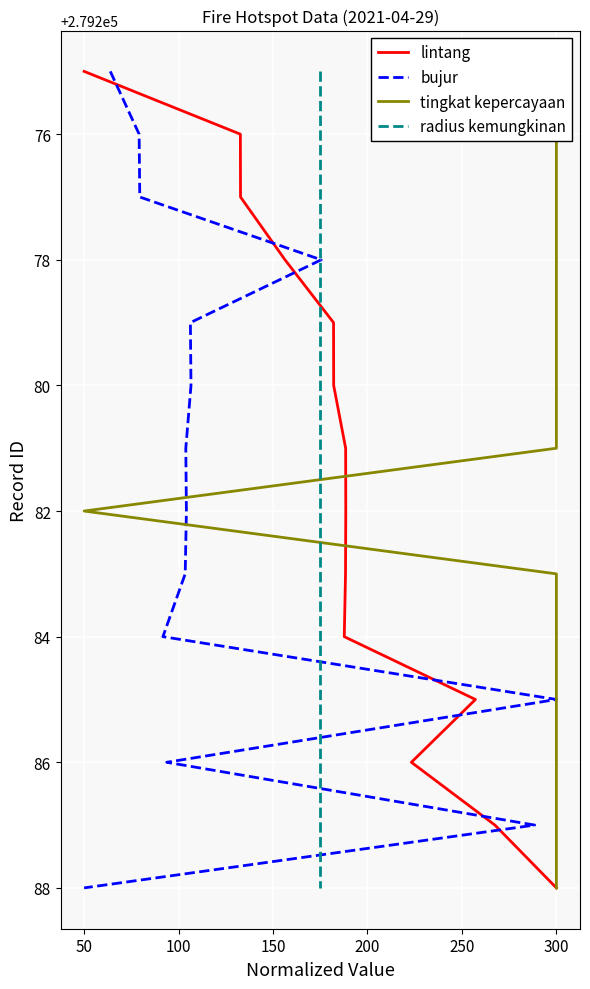

How many categories are shown in the chart?

14